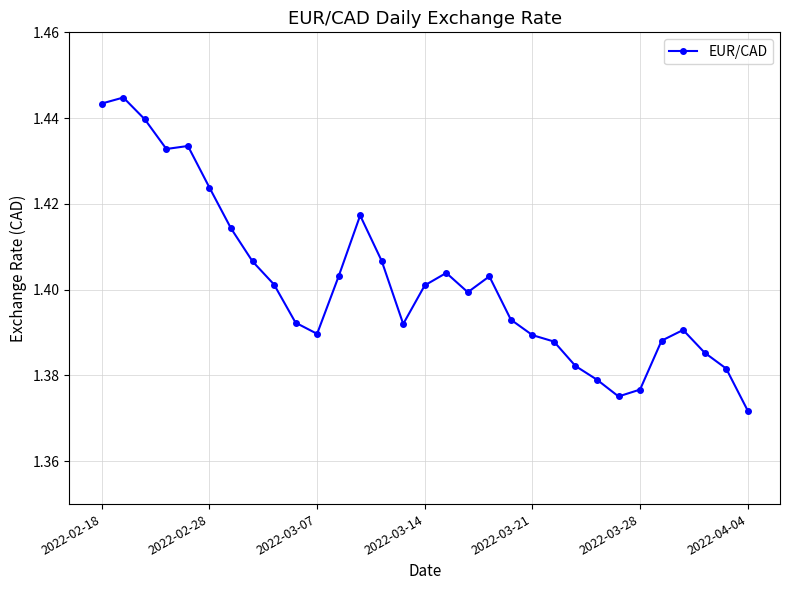

Count the values in the range 1 to 2.

31